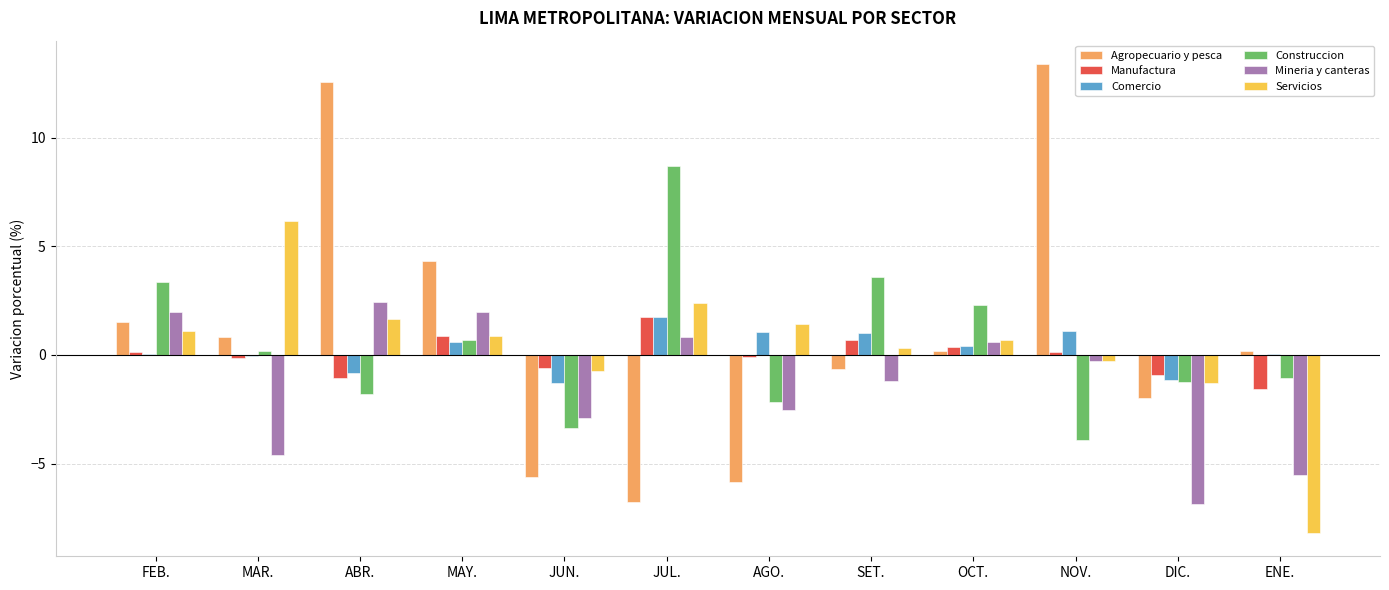

How many positive values does the Mineria y canteras series have?

5